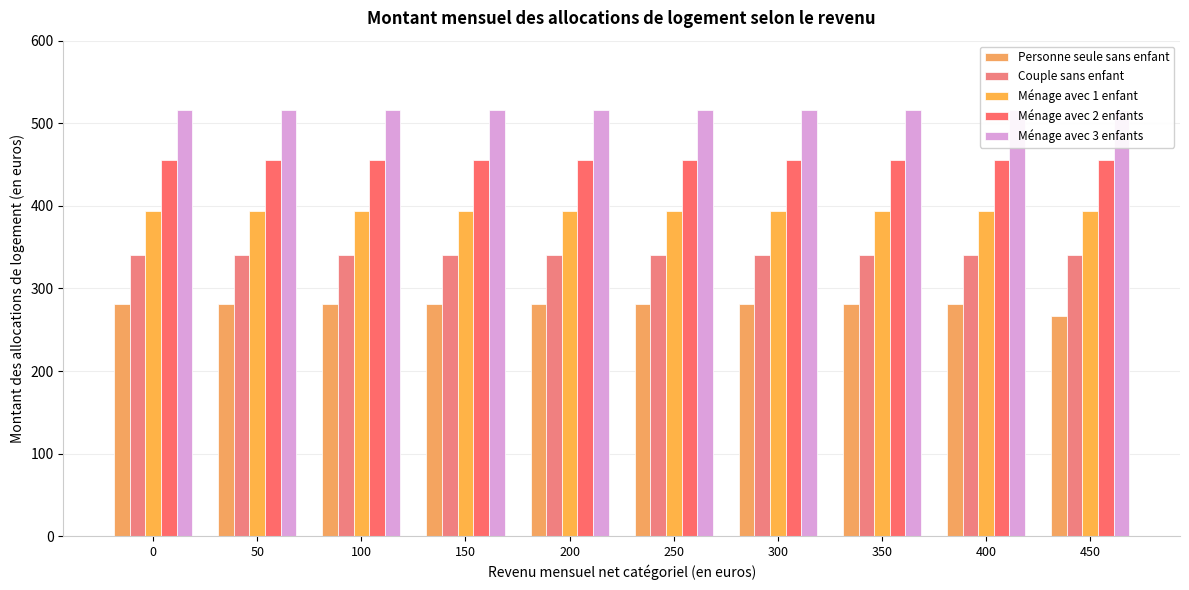

Reading right to left, extract all data points from this chart.

Personne seule sans enfant: 267	281	281	281	281	281	281	281	281	281
Couple sans enfant: 341	341	341	341	341	341	341	341	341	341
Ménage avec 1 enfant: 394	394	394	394	394	394	394	394	394	394
Ménage avec 2 enfants: 455	455	455	455	455	455	455	455	455	455
Ménage avec 3 enfants: 516	516	516	516	516	516	516	516	516	516